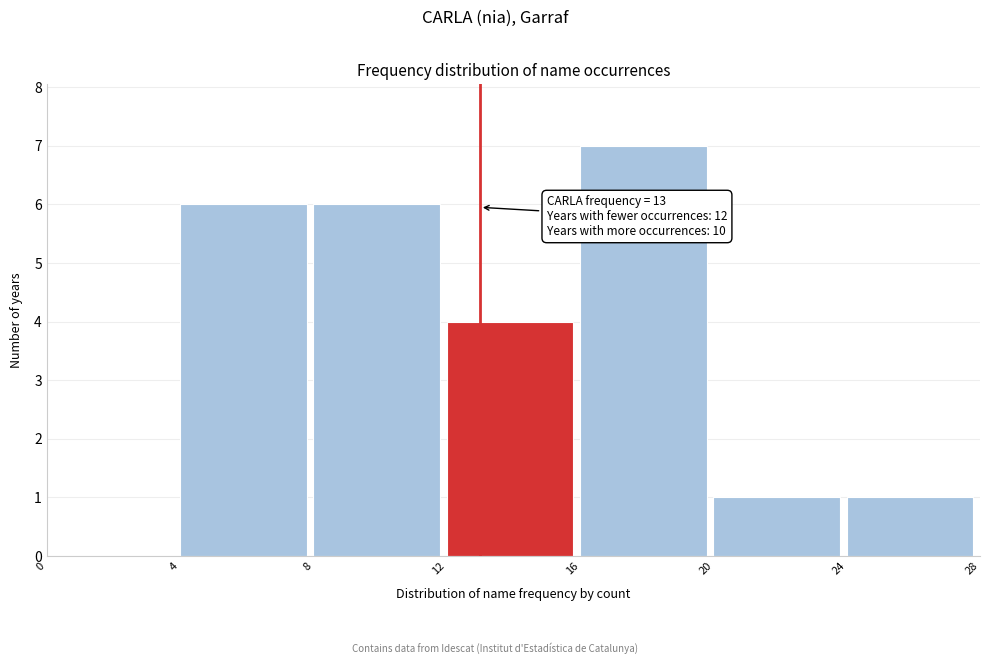

Which range on the x-axis has the tallest bar?

16 to 20